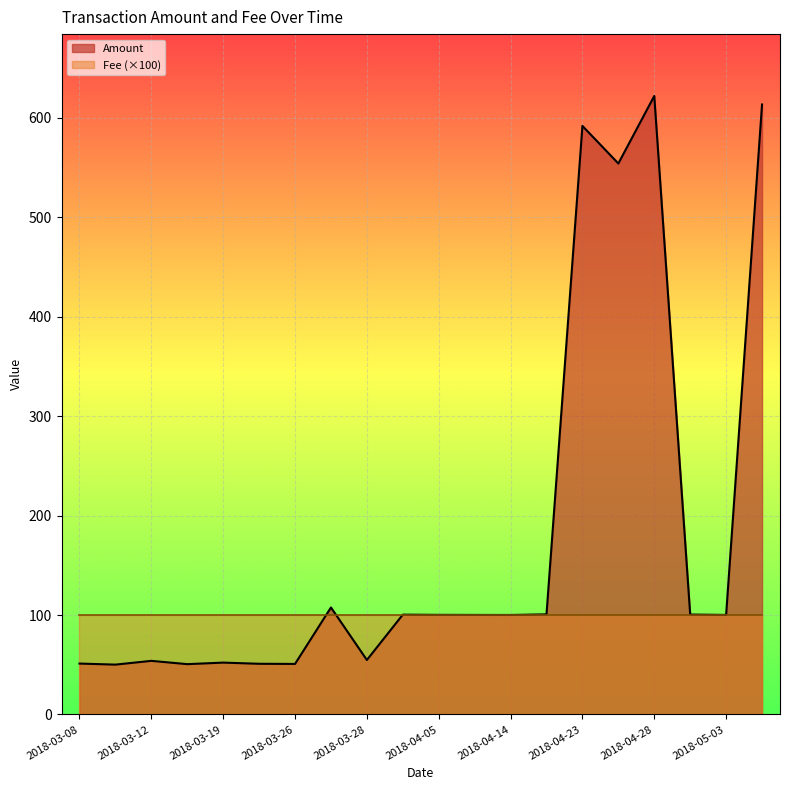

True or false: the data shows 139.1 at 2018-04-14.

False